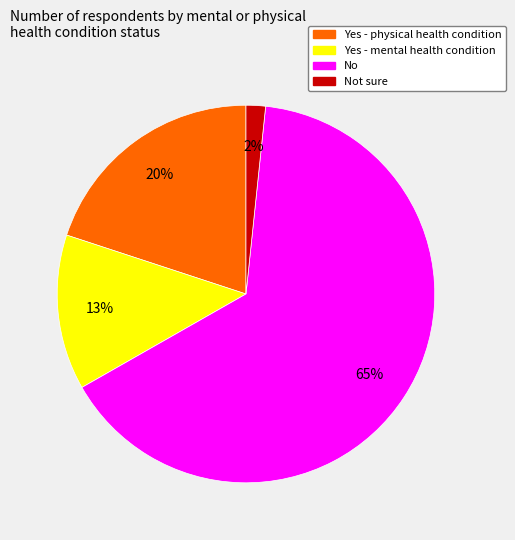

To the nearest percent, what is the average slice percentage?

25%